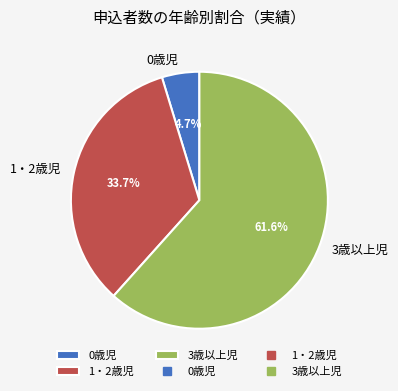

Does any single category account for the majority?

Yes